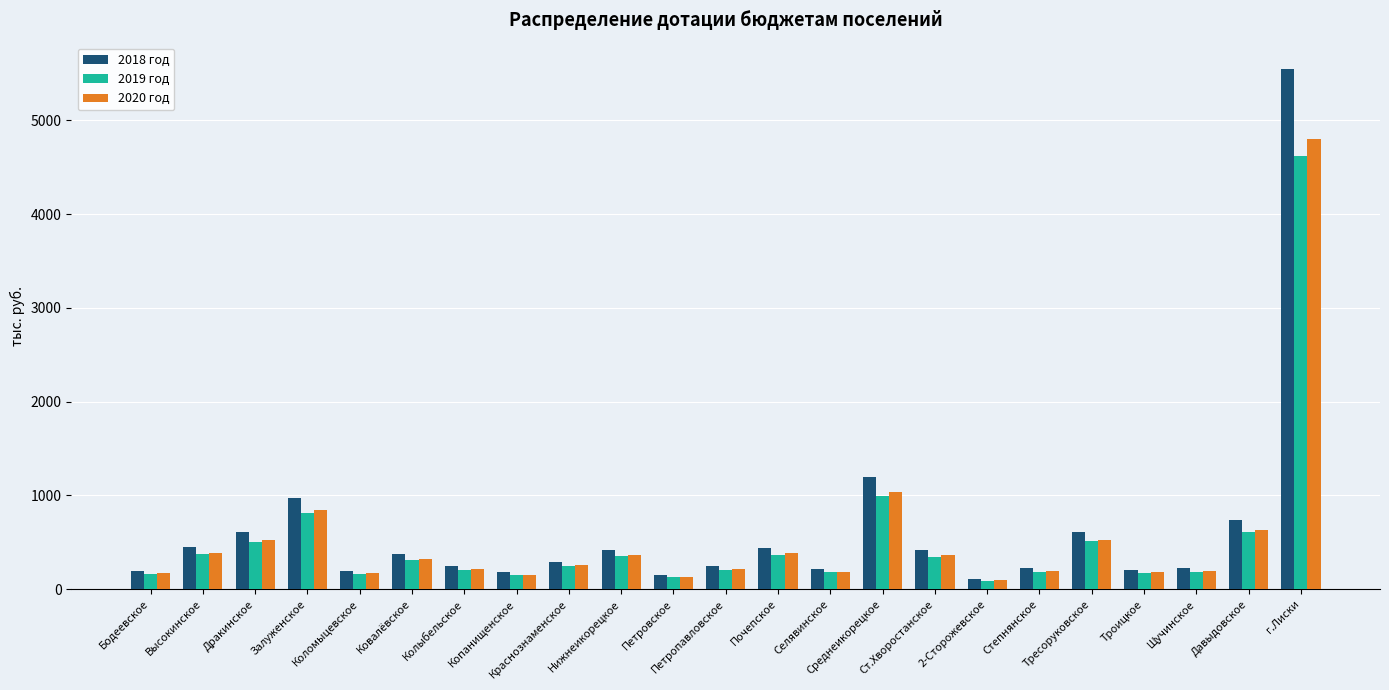

Count the number of data series in this chart.

3